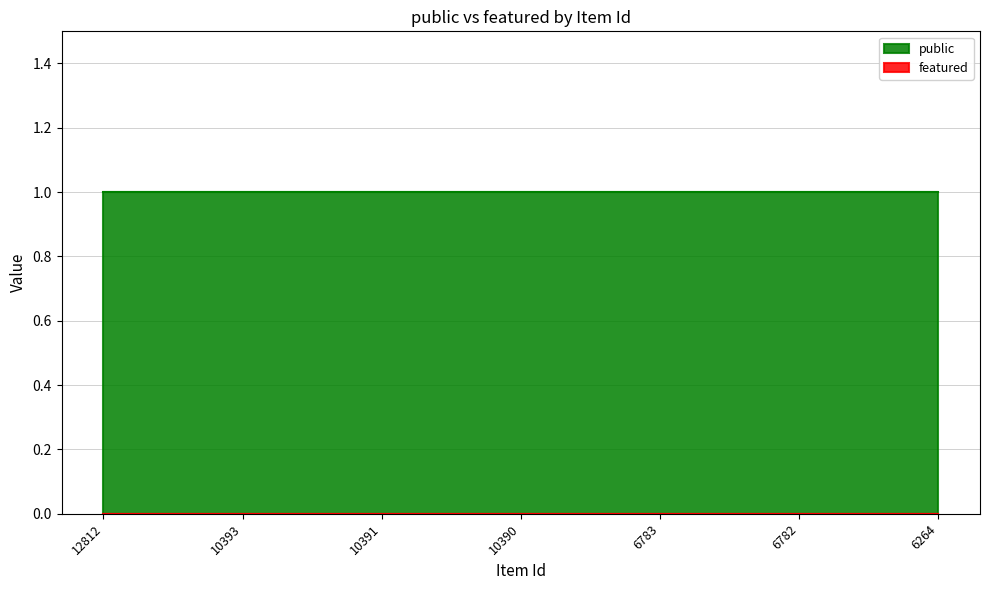

What is the sum of the public values at 6782 and 10391?

2